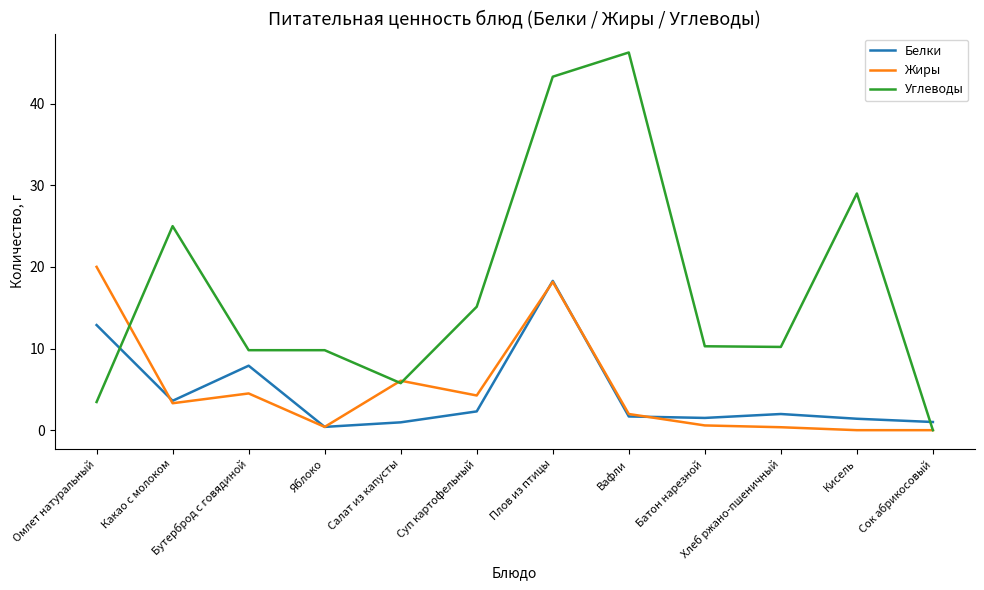

Is the value of Жиры at Кисель greater than the value of Углеводы at Бутерброд с говядиной?

No